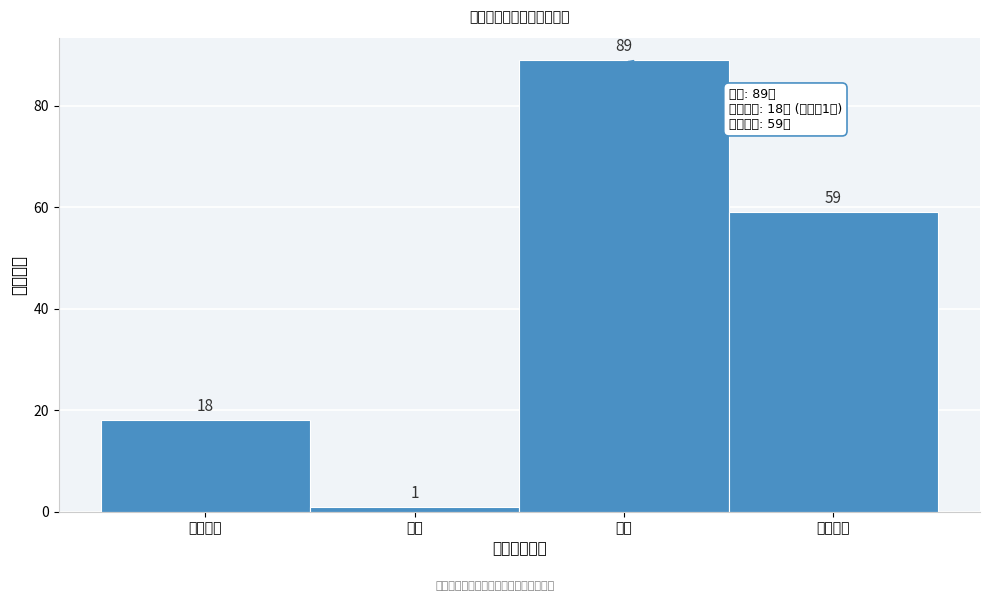

Reading left to right, list all the values displayed in this chart.

18	1	89	59